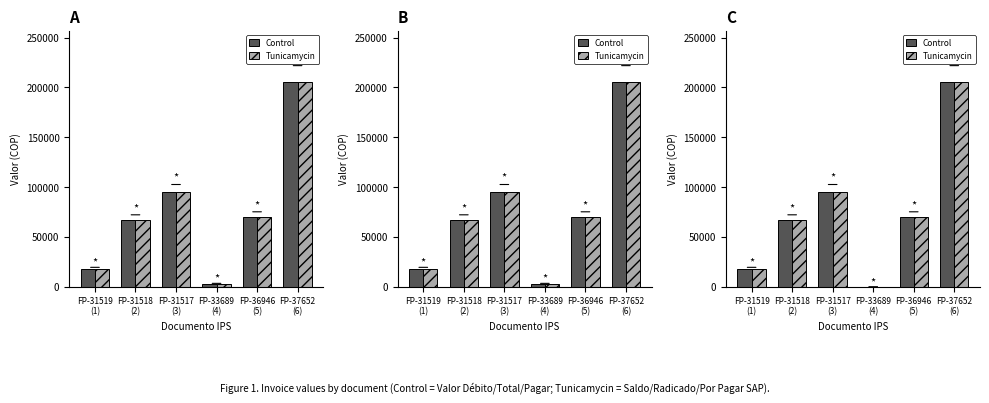

What is the sum of all Tunicamycin values?

454952